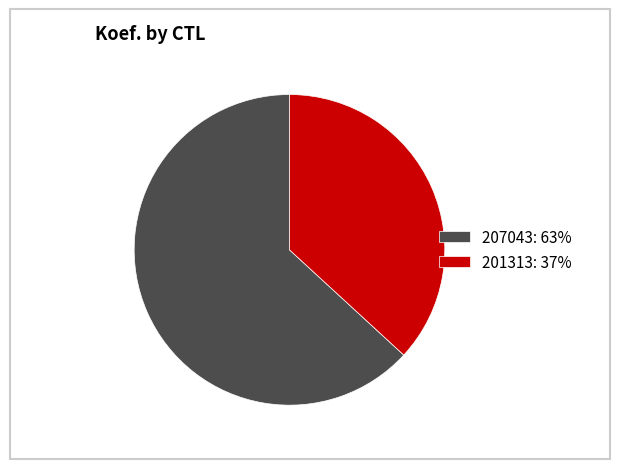

How many segments does this pie chart have?

2